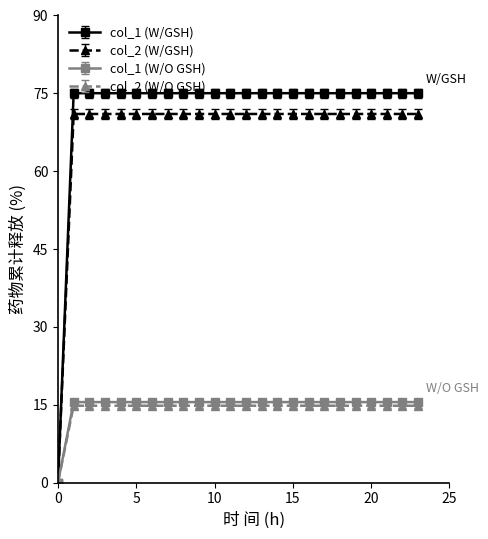

What is the maximum value shown in the chart?

75.0